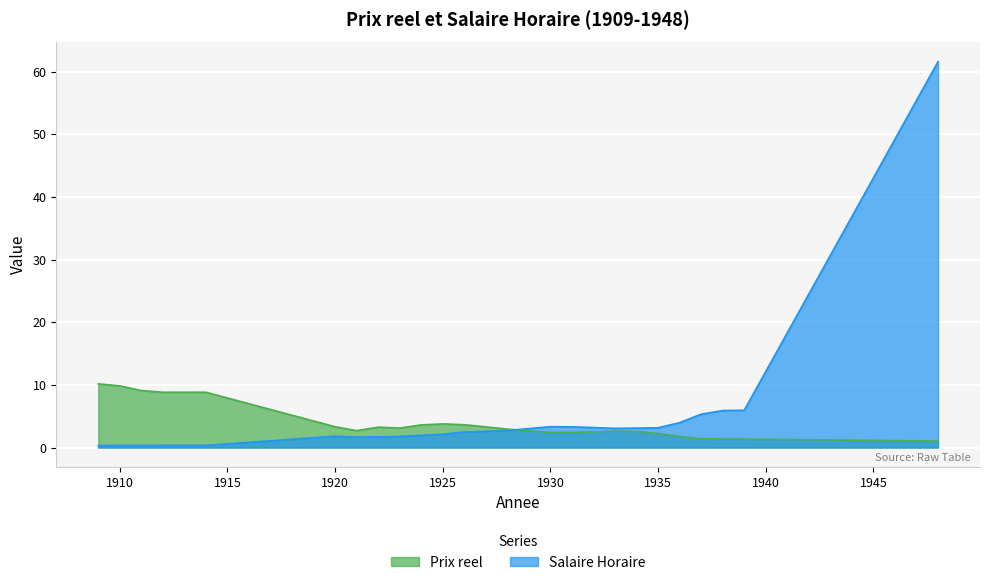

Rank the series by their maximum value, from highest to lowest.

Salaire Horaire, Prix reel